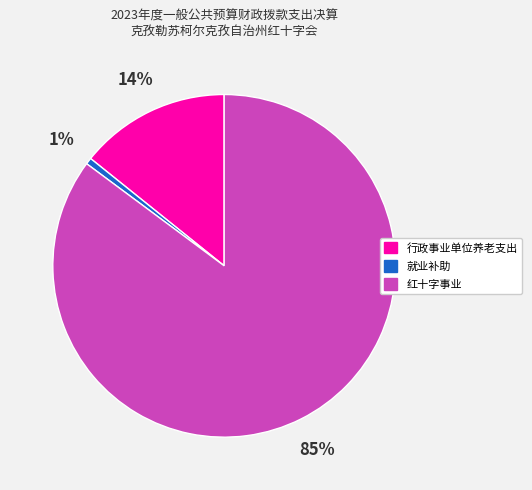

True or false: 行政事业单位养老支出 accounts for 14% of the total.

True